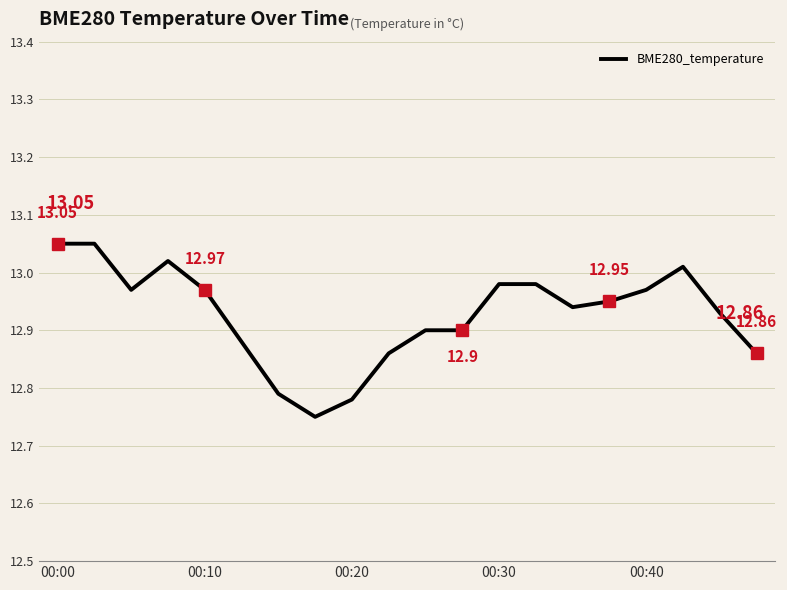

What is the difference between the maximum and minimum values?

0.3